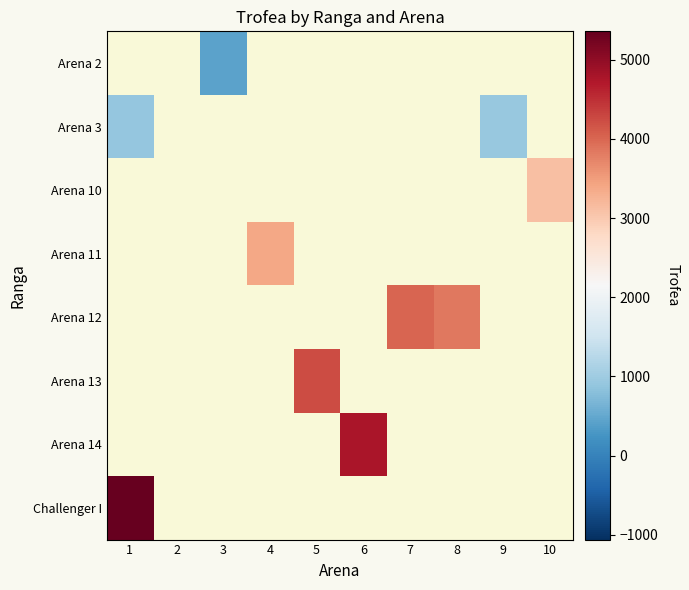

Rank the series by their maximum value, from lowest to highest.

Arena 2, Arena 3, Arena 10, Arena 11, Arena 12, Arena 13, Arena 14, Challenger I